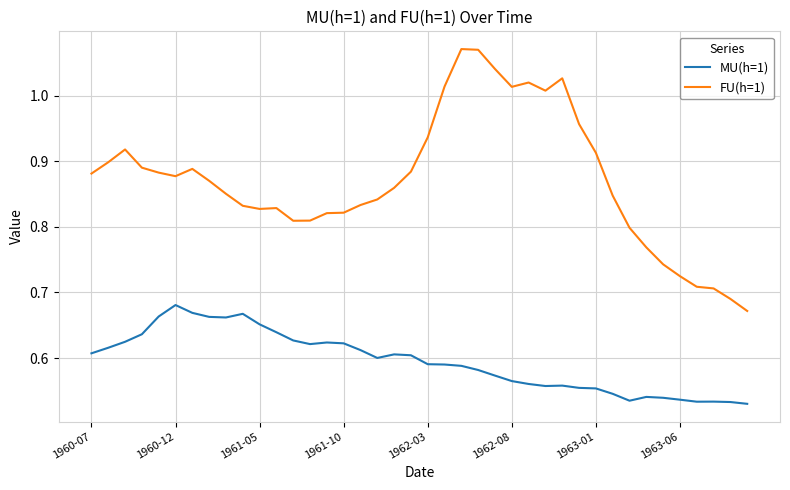

Which series has the widest spread of values?

FU(h=1)